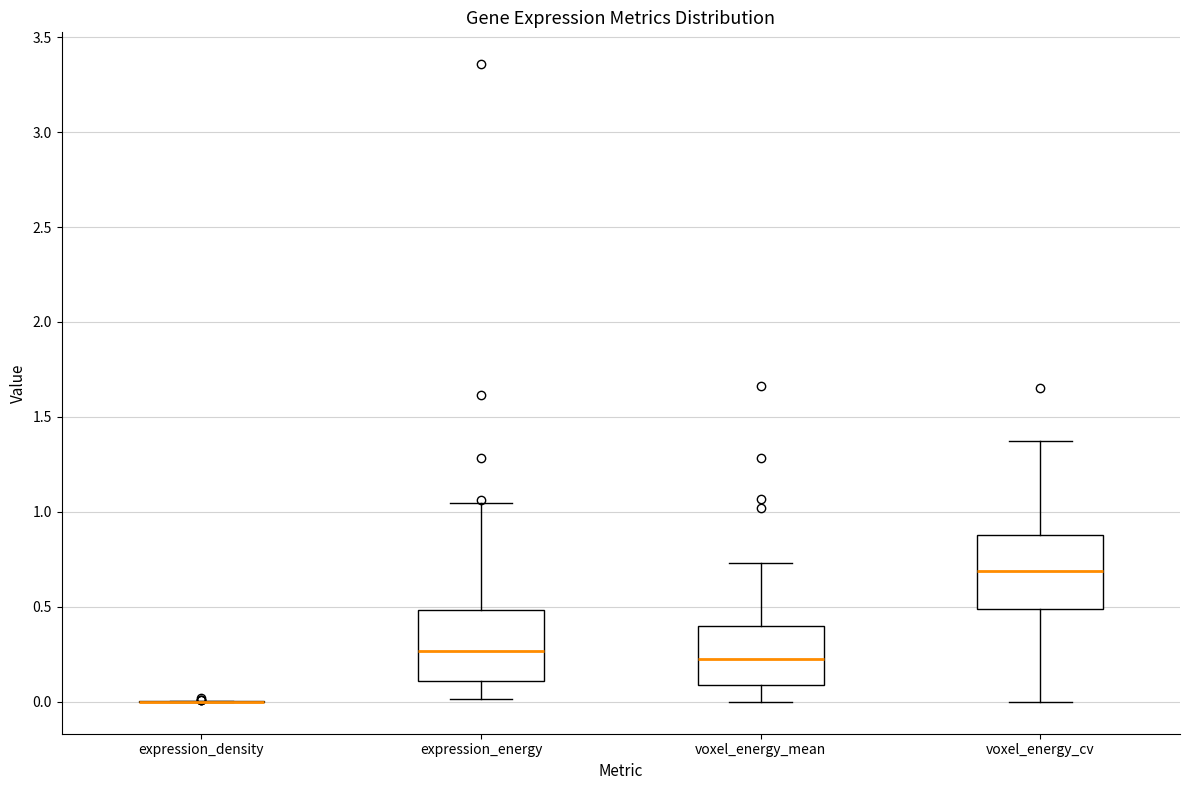

Reading left to right, read every box against the y-axis: the position of its median line, the range the box covers, and the ends of its whiskers. The values are not printed on the chart, so give them approximately, as read against the axis.

expression_density: box collapsed to a line at 0.00, whiskers 0.00 to 0.00
expression_energy: median 0.25, box 0.10 to 0.50, whiskers 0.00 to 1.05
voxel_energy_mean: median 0.25, box 0.10 to 0.40, whiskers 0.00 to 0.75
voxel_energy_cv: median 0.70, box 0.50 to 0.90, whiskers 0.00 to 1.35